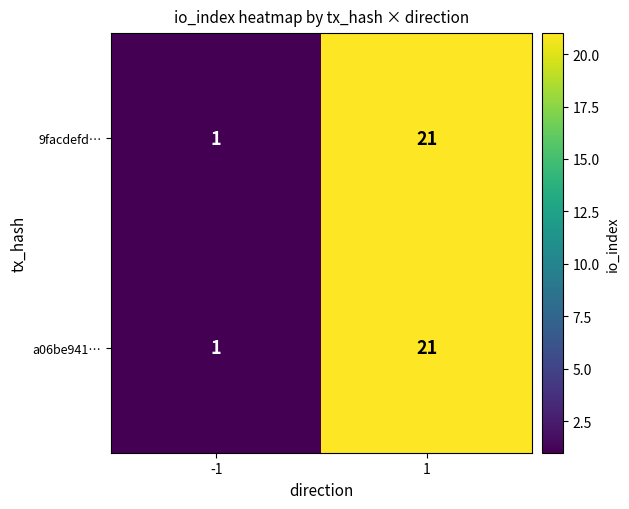

Reading right to left, transcribe all the data shown in this chart.

9facdefd…: 1=21	-1=1
a06be941…: 1=21	-1=1